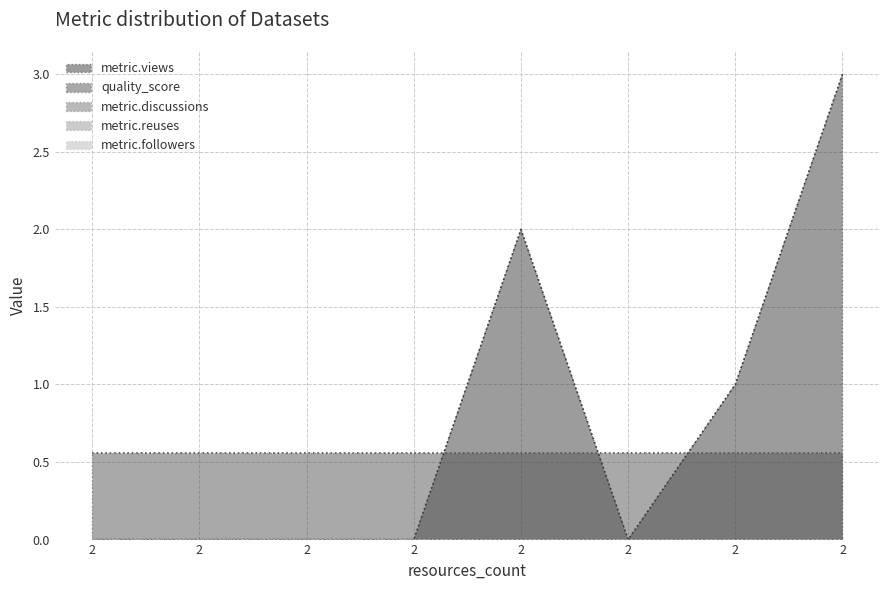

Rank the categories by quality_score value from highest to lowest.

2, 2, 2, 2, 2, 2, 2, 2